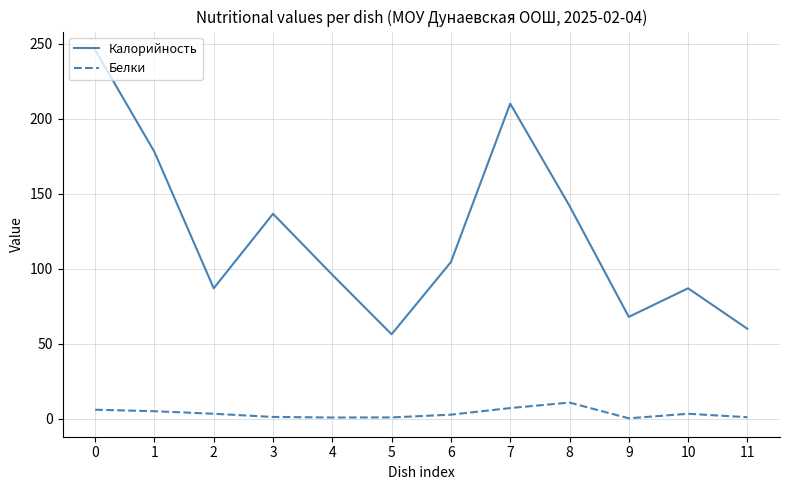

At 2, list the series in order from smallest to largest.

Белки, Калорийность